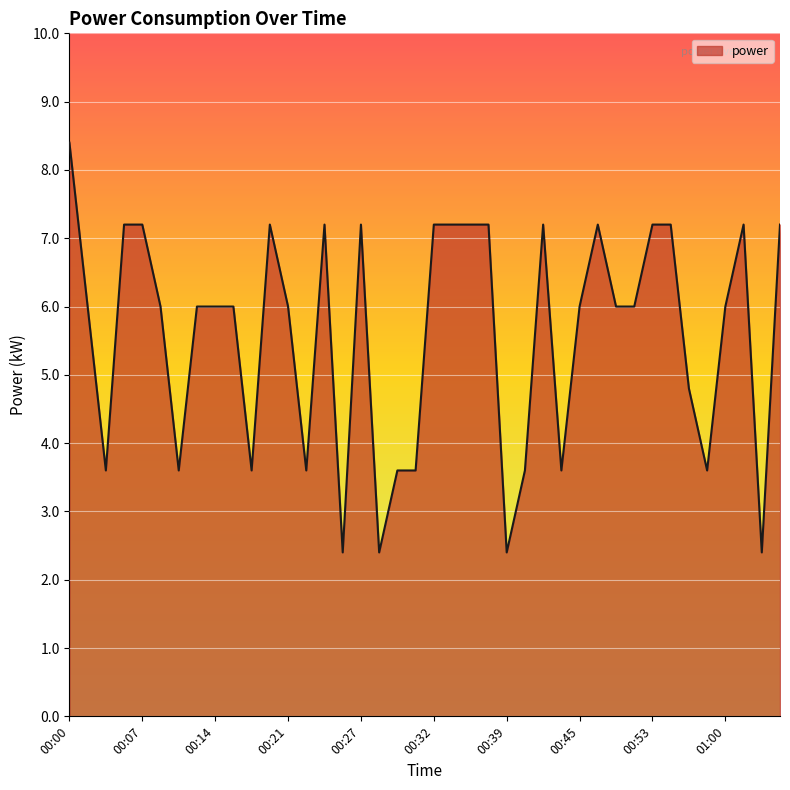

Reading left to right, extract all data points from this chart.

8.4	6.0	3.6	7.2	7.2	6.0	3.6	6.0	6.0	6.0	3.6	7.2	6.0	3.6	7.2	2.4	7.2	2.4	3.6	3.6	7.2	7.2	7.2	7.2	2.4	3.6	7.2	3.6	6.0	7.2	6.0	6.0	7.2	7.2	4.8	3.6	6.0	7.2	2.4	7.2